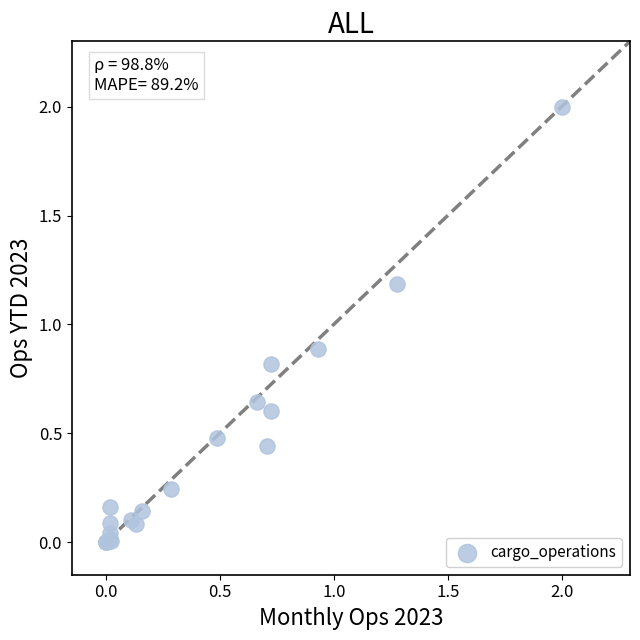

What Y value in the scatter plot is closest to 1?

0.9